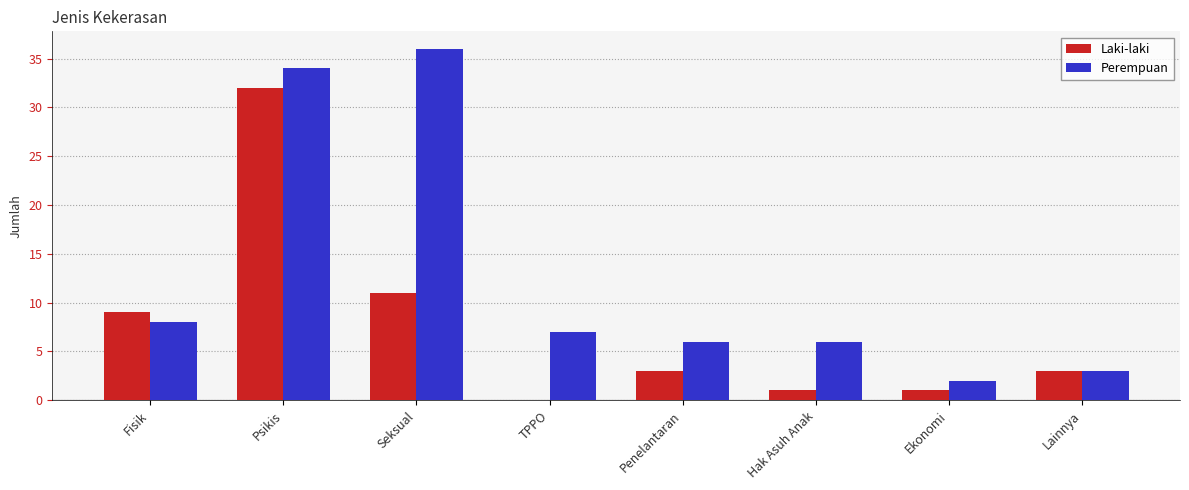

Are the bars grouped side by side (vs. stacked)?

Yes